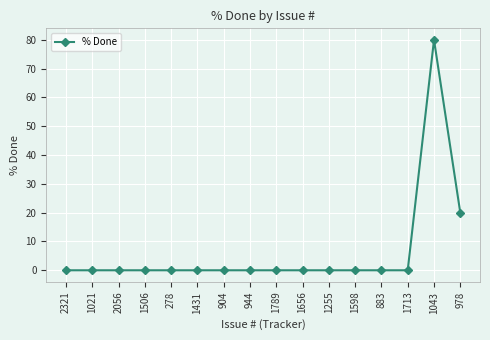

Reading left to right, list all the values displayed in this chart.

2321=0	1021=0	2056=0	1506=0	278=0	1431=0	904=0	944=0	1789=0	1656=0	1255=0	1598=0	883=0	1713=0	1043=80	978=20